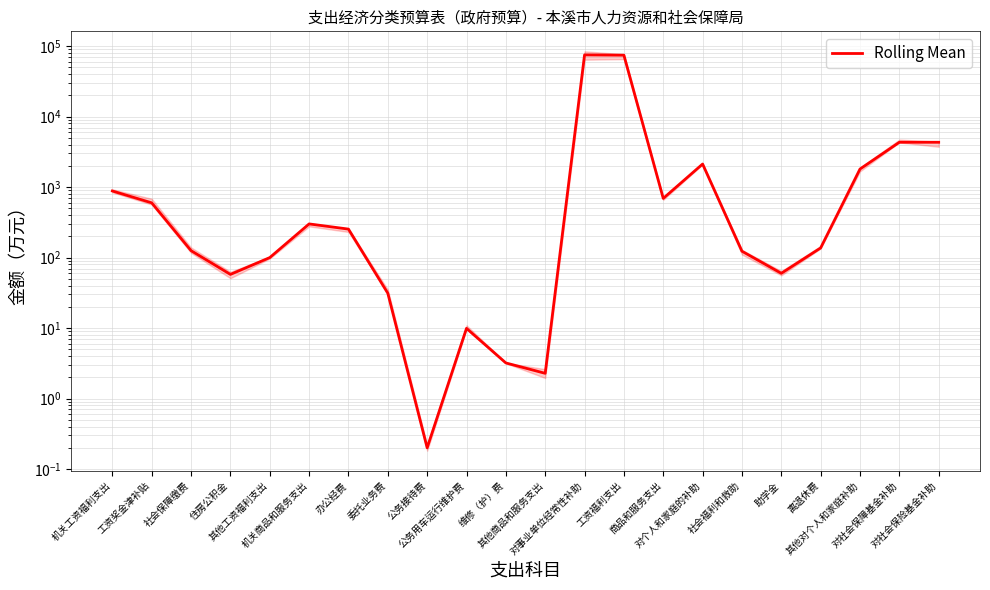

Is it true that the value at 办公经费 is 374.1?

False